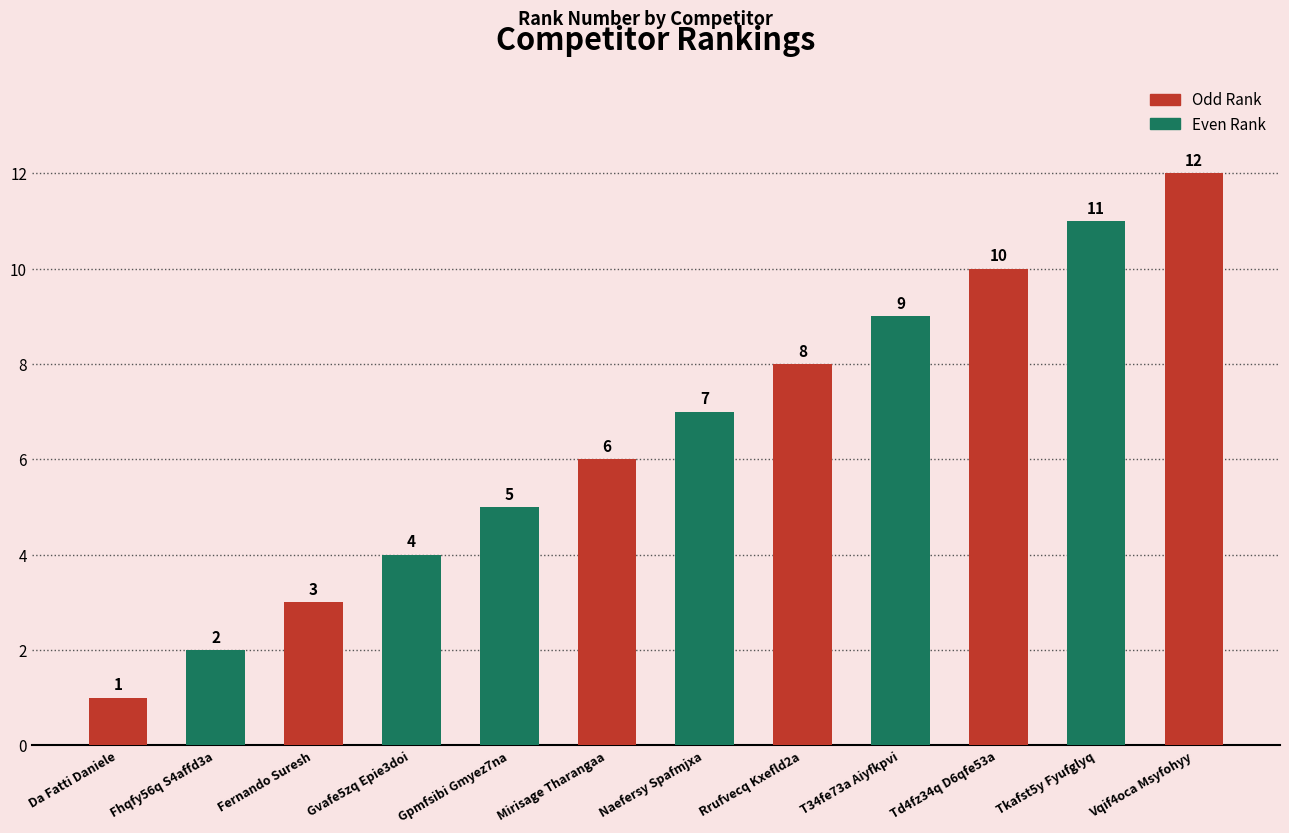

What is the greatest value displayed?

12